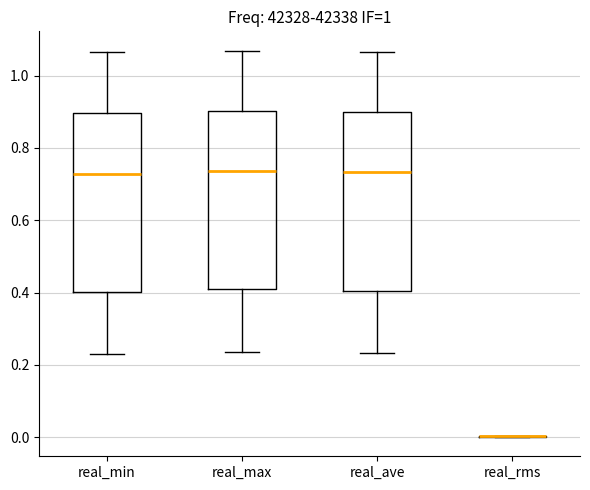

Reading left to right, read every box against the y-axis: the position of its median line, the range the box covers, and the ends of its whiskers. The values are not printed on the chart, so give them approximately, as read against the axis.

real_min: median 0.72, box 0.40 to 0.90, whiskers 0.24 to 1.06
real_max: median 0.74, box 0.42 to 0.90, whiskers 0.24 to 1.06
real_ave: median 0.74, box 0.40 to 0.90, whiskers 0.24 to 1.06
real_rms: box collapsed to a line at 0.00, whiskers 0.00 to 0.00